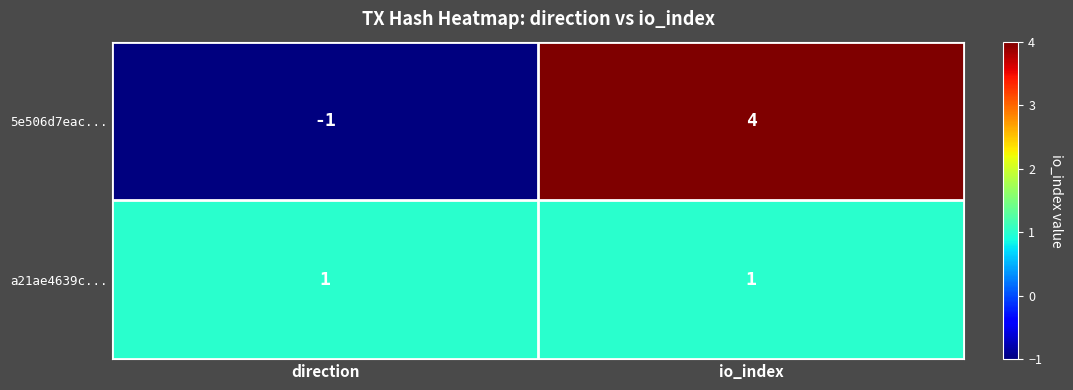

Is it true that 5e506d7eac... equals -1 at direction?

True